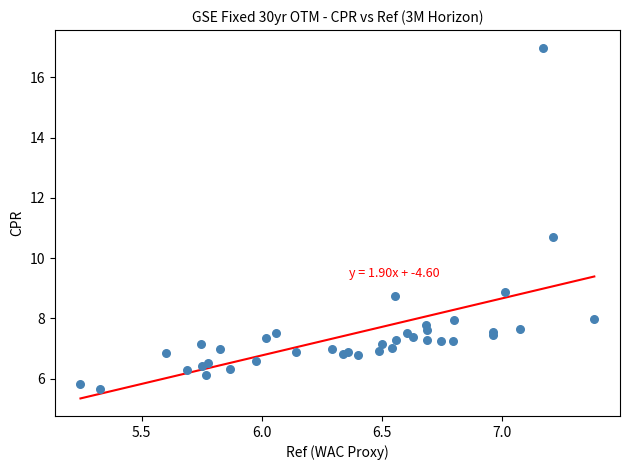

What Y value in the scatter plot is closest to 11?

10.7